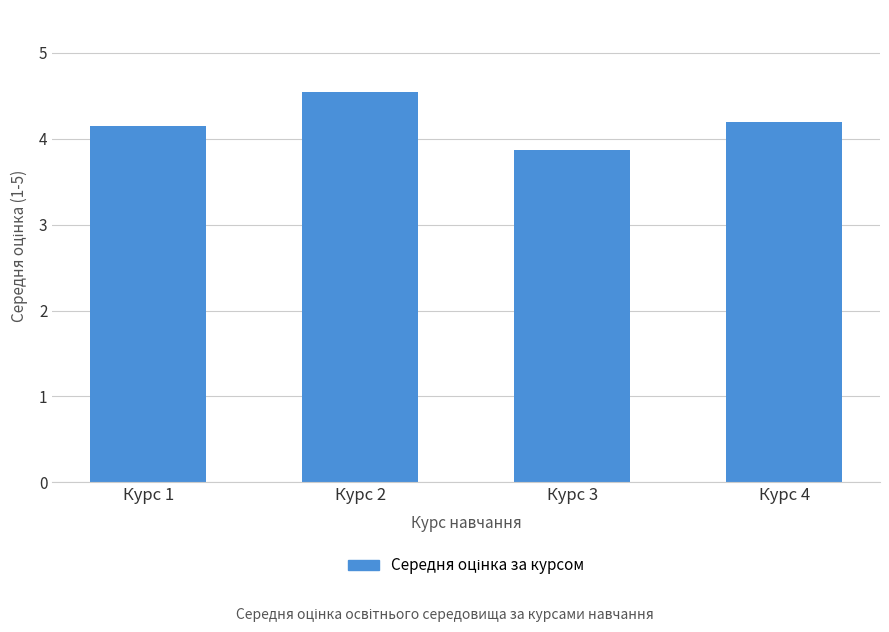

Is it true that the value at Курс 1 is 1.5?

False